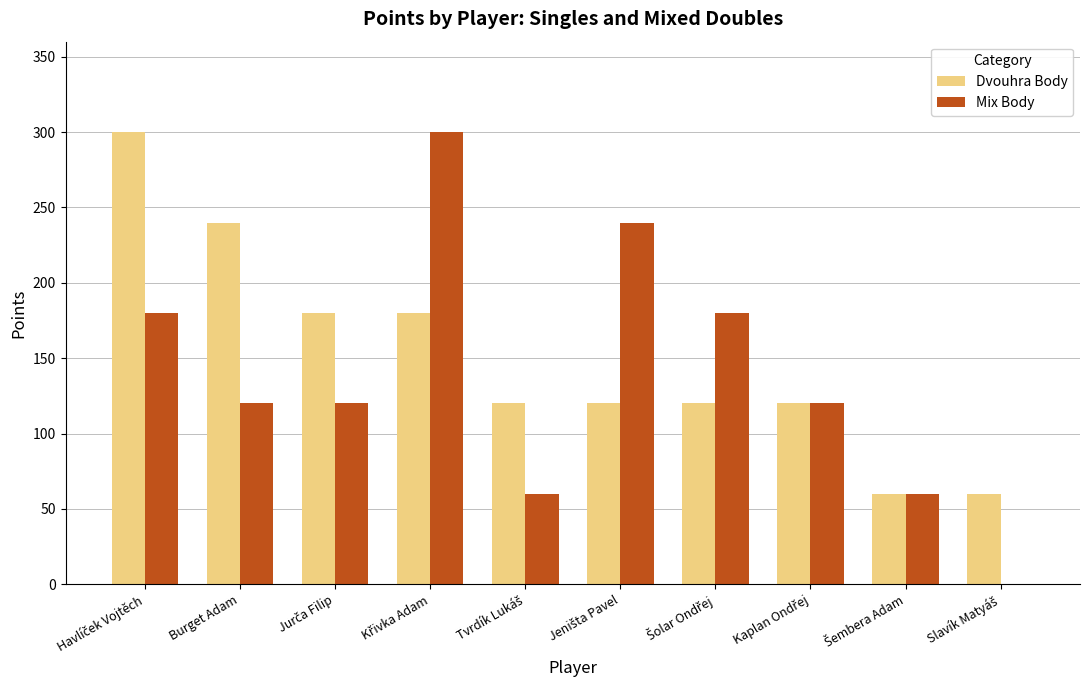

What is the sum of all Mix Body values?

1380